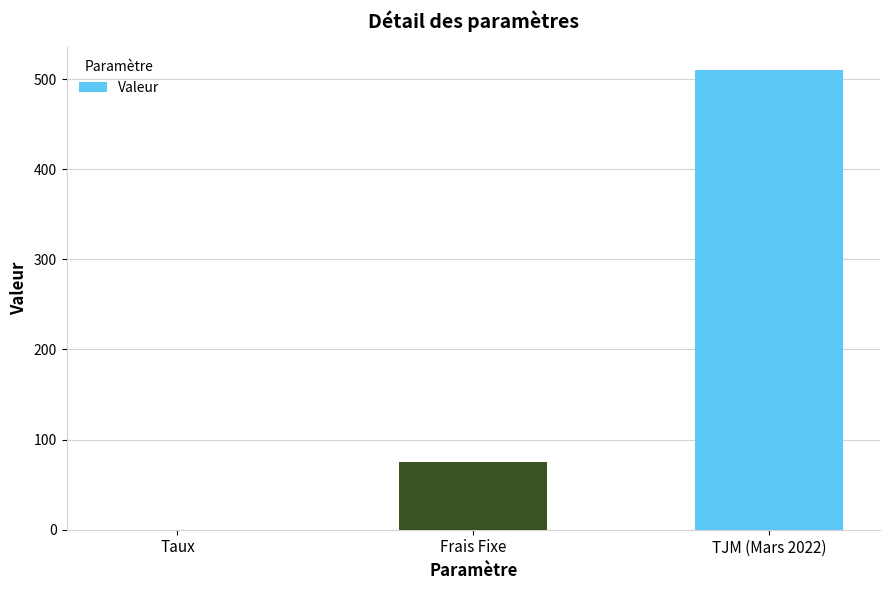

True or false: the data shows 75.0 at Frais Fixe.

True